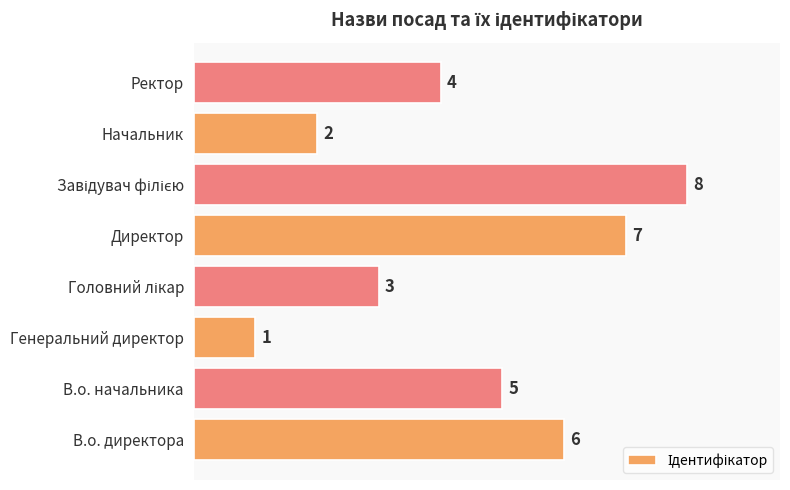

The value at Директор is 10. True or false?

False